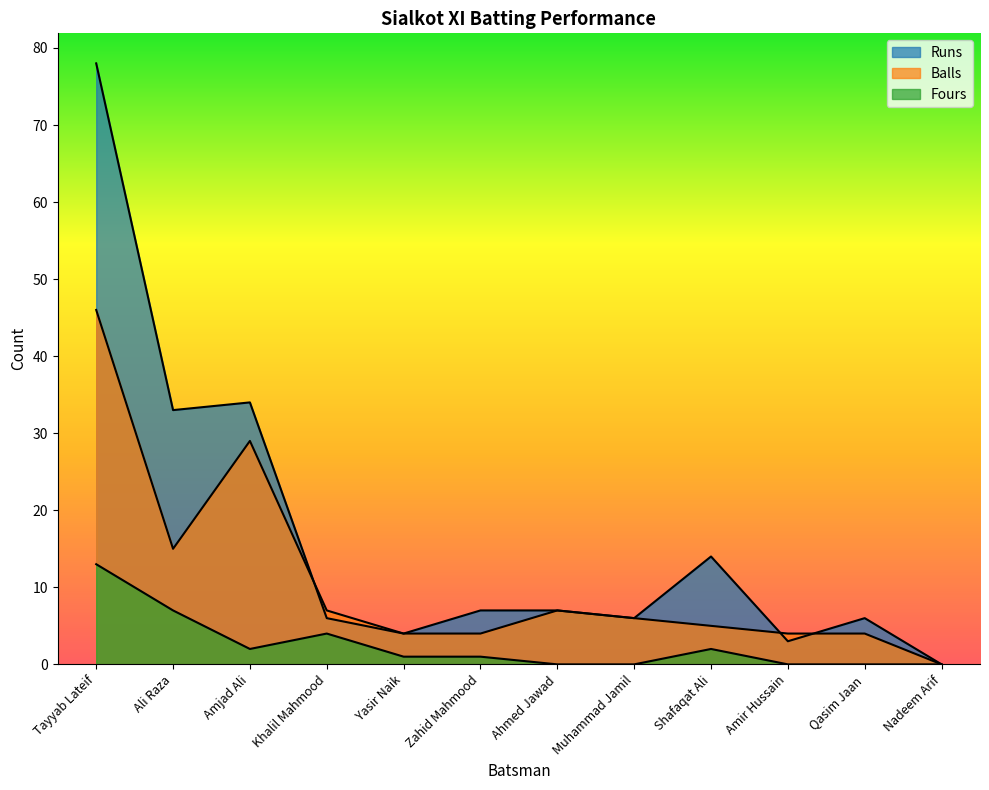

Is it true that Fours equals 0 at Amir Hussain?

True